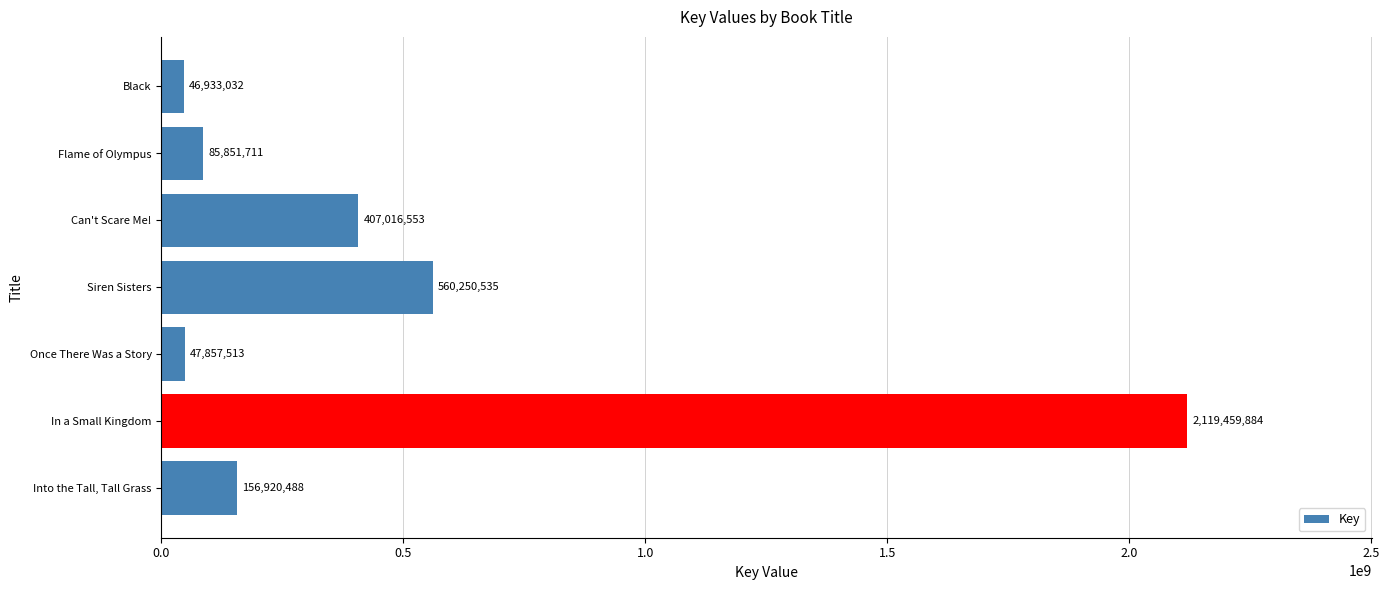

Between Once There Was a Story and Siren Sisters, which is larger?

Siren Sisters